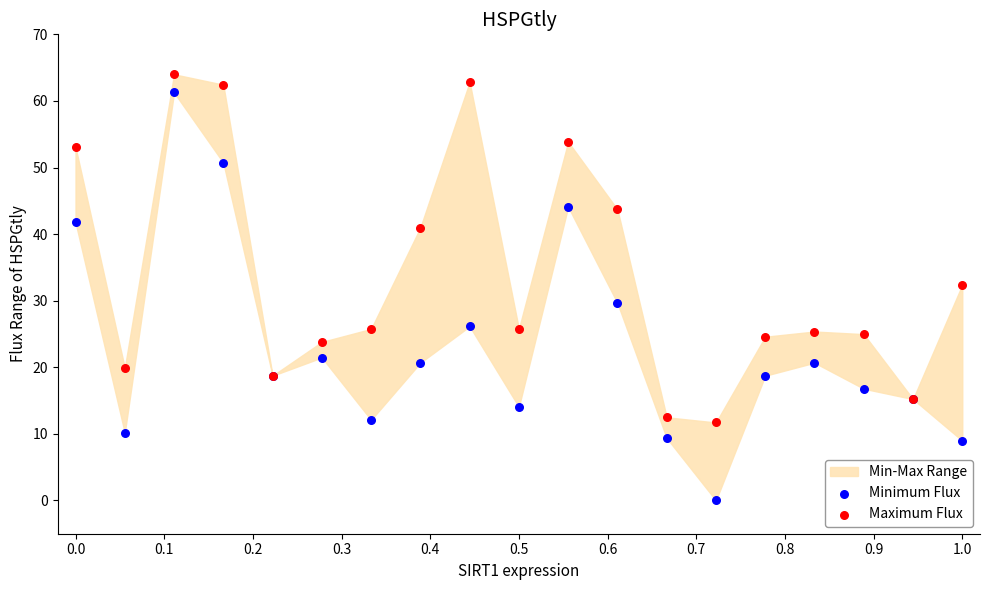

Which series reaches the minimum Y coordinate?

Minimum Flux